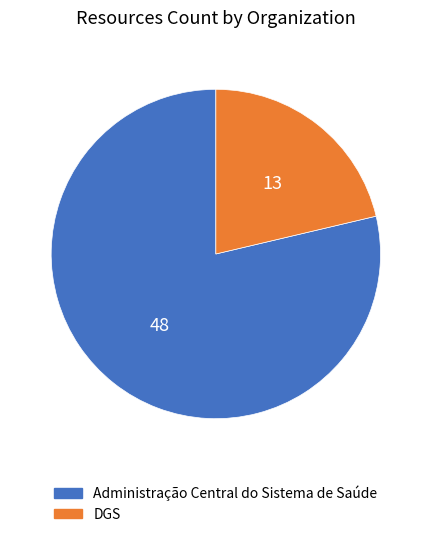

Is it true that DGS is 15% of the pie?

False